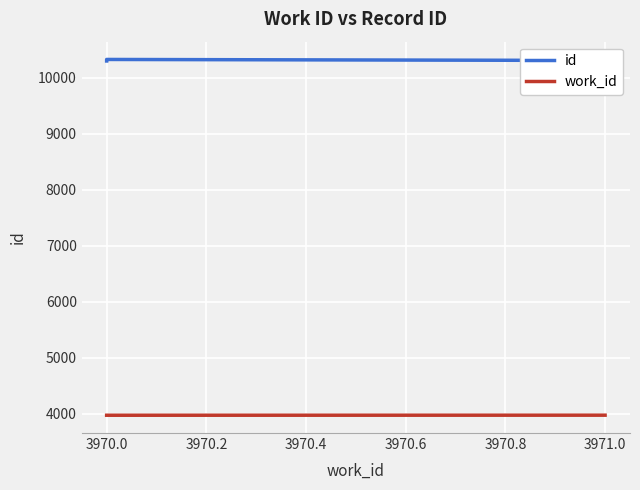

What position from the left is 3970.4?

4